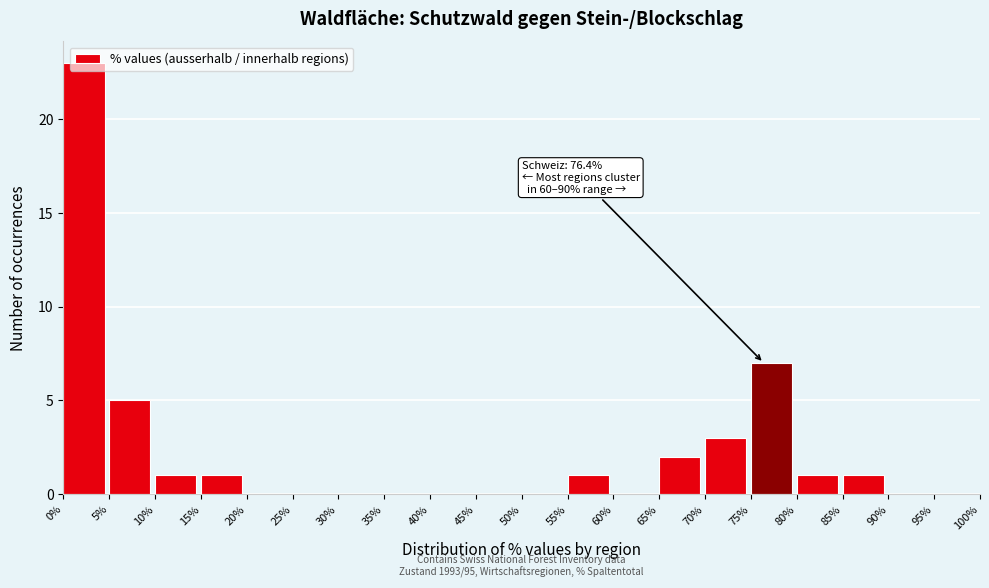

Which range on the x-axis has the tallest bar?

0% to 5%